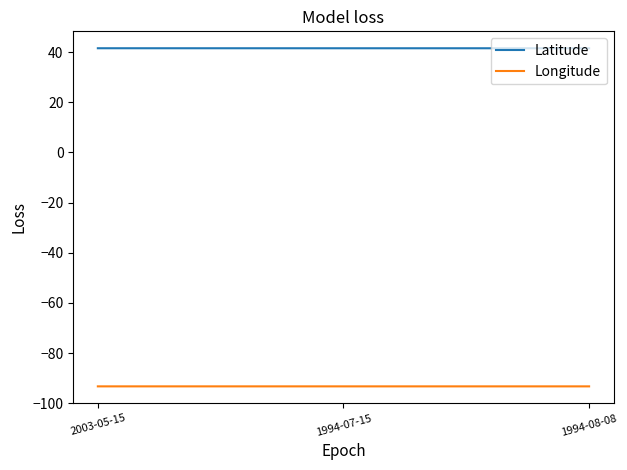

What is the total value across all series at 1994-07-15?

-51.7